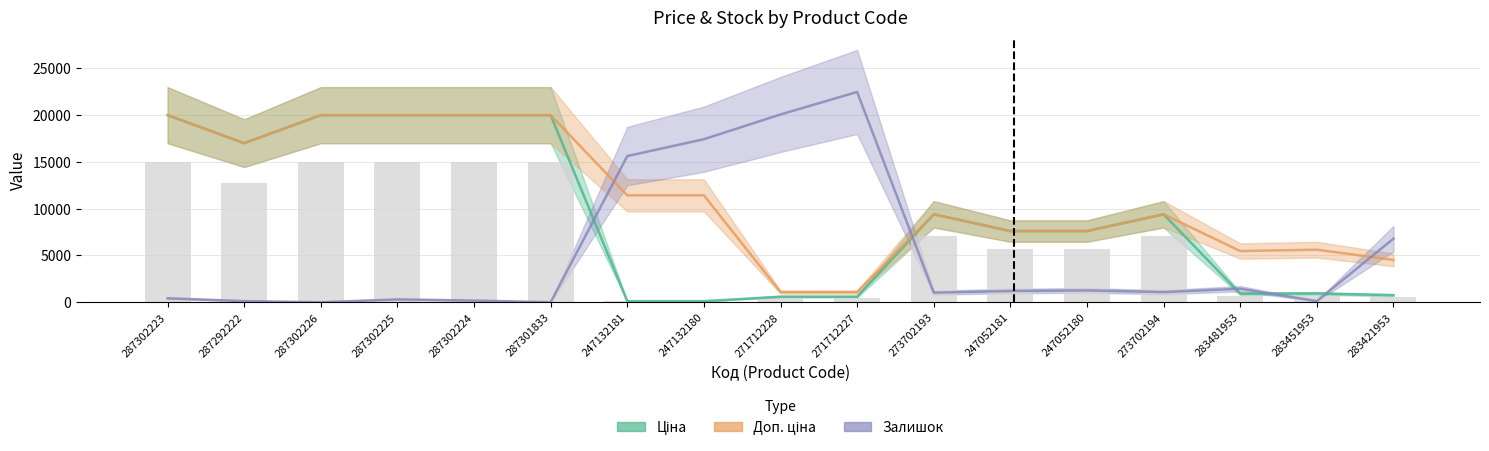

What position from the left is 287302225?

4